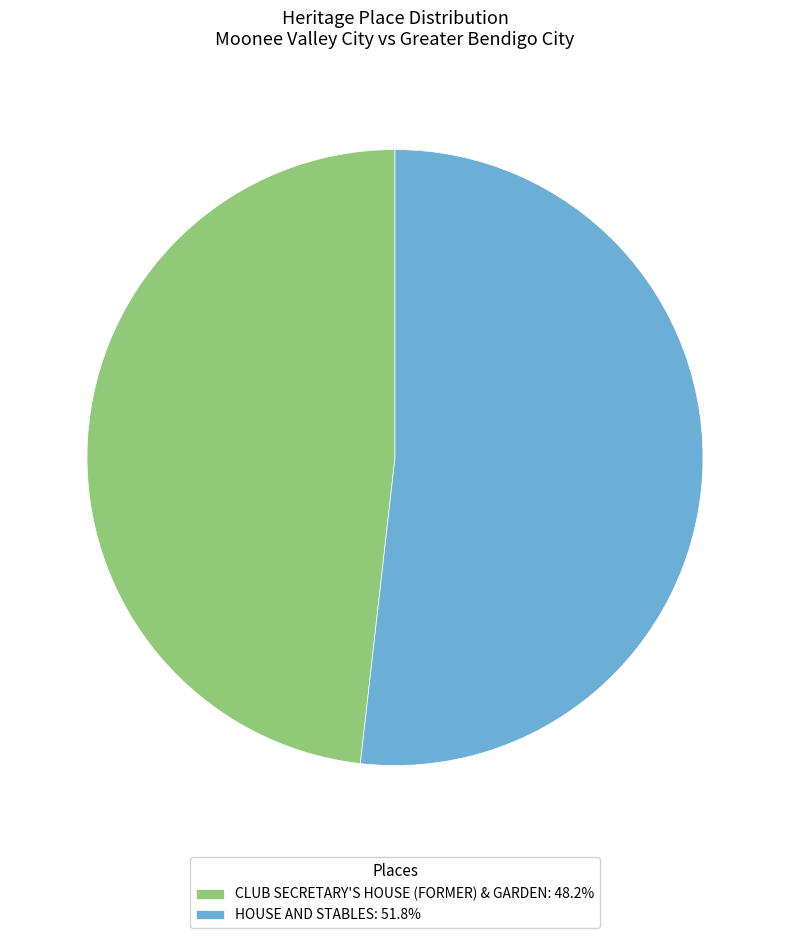

Between CLUB SECRETARY'S HOUSE (FORMER) & GARDEN and HOUSE AND STABLES, which is larger?

HOUSE AND STABLES